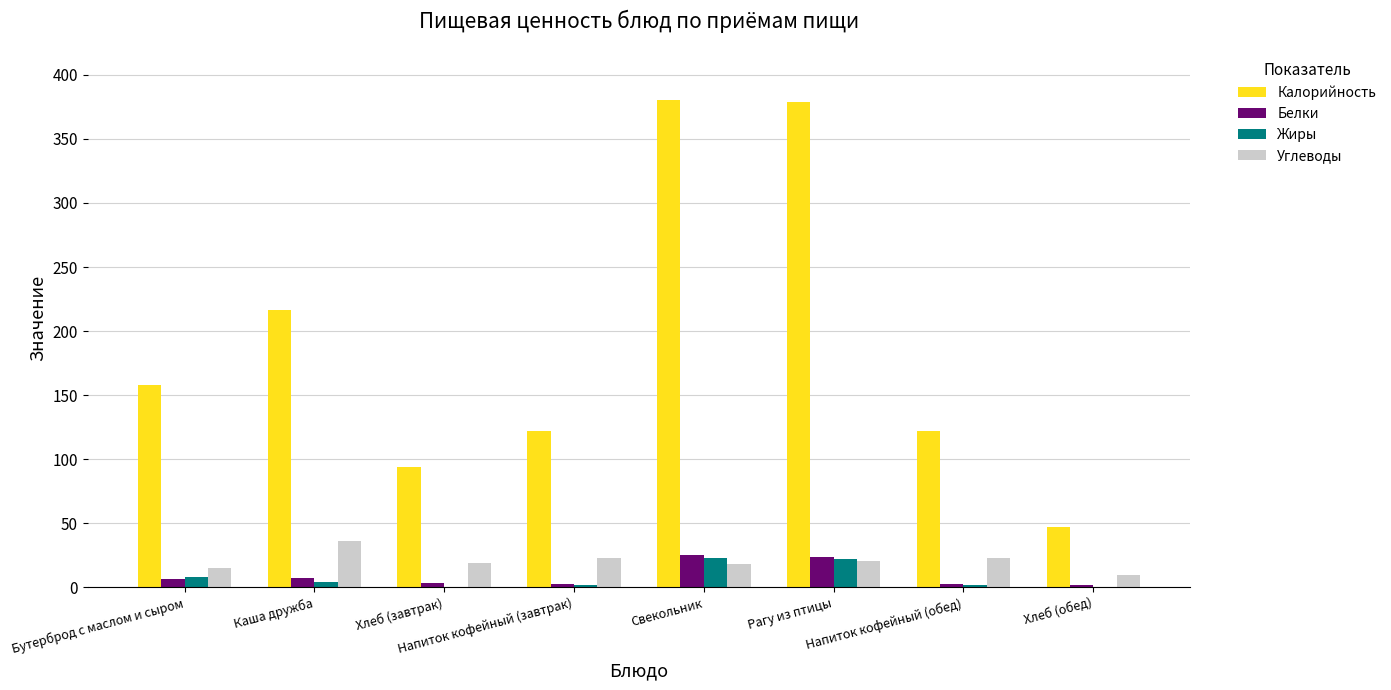

Which series has the largest total across all categories?

Калорийность